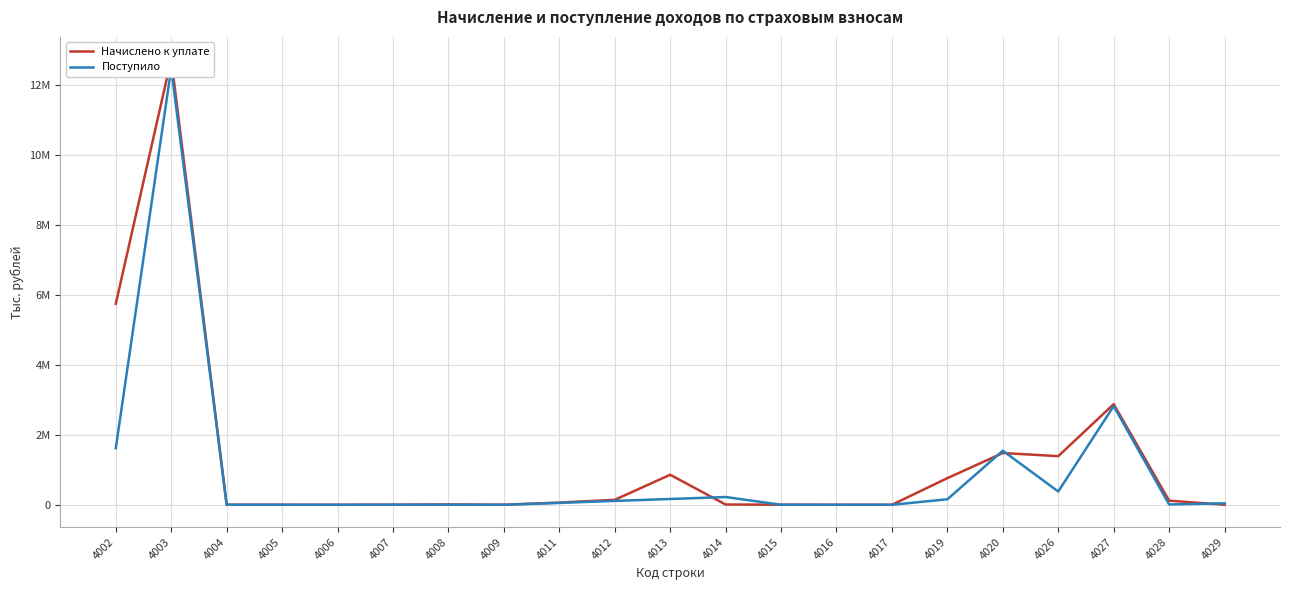

Reading right to left, what are all the values shown in this chart?

Начислено к уплате: 4029=1536	4028=117006	4027=2878357	4026=1390669	4020=1480681	4019=761739	4017=291	4016=854	4015=2789	4014=7776	4013=858730	4012=141406	4011=63449	4009=2159	4008=9606	4007=3110	4006=312	4005=1455	4004=1392	4003=12746662	4002=5748783
Поступило: 4029=42291	4028=8512	4027=2823362	4026=379664	4020=1546633	4019=157310	4017=39	4016=128	4015=421	4014=221918	4013=165467	4012=110796	4011=53205	4009=181	4008=1277	4007=2408	4006=21	4005=350	4004=648	4003=12485968	4002=1619700